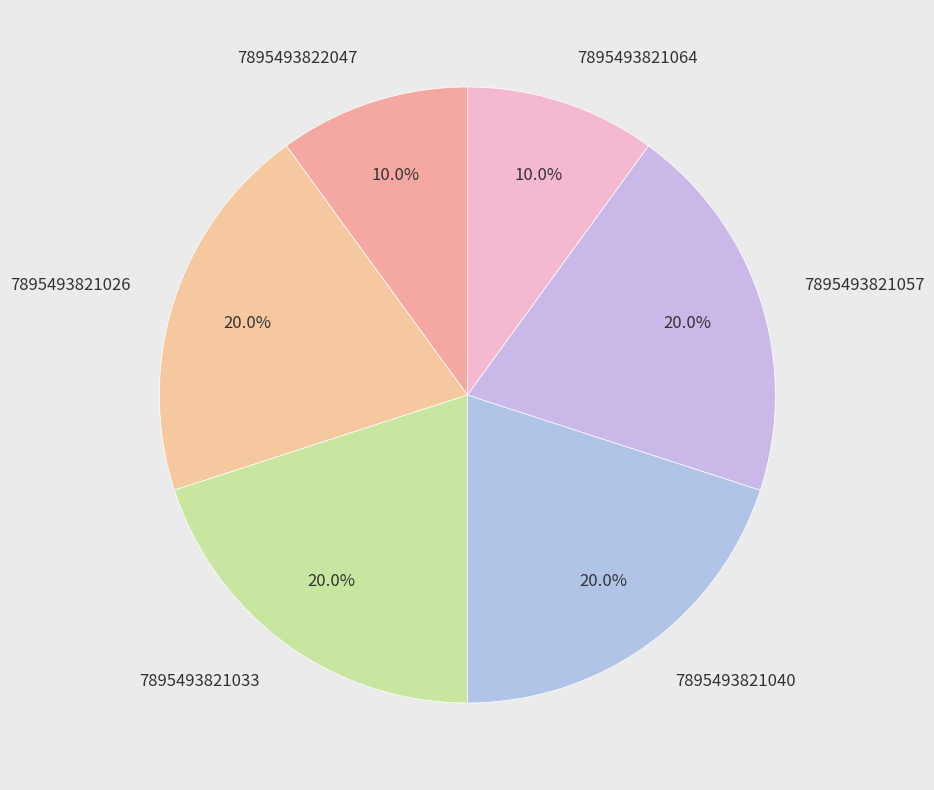

Count the number of slices in the pie.

6